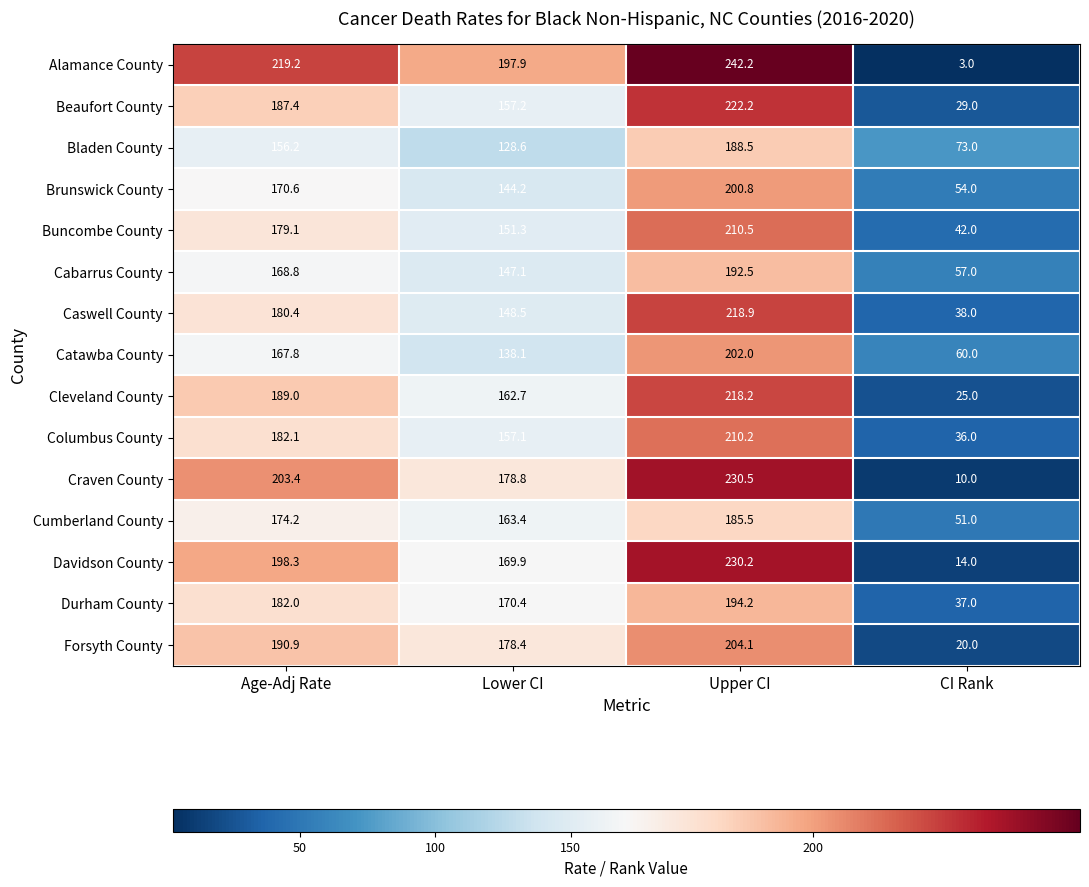

Between Lower CI and CI Rank, which series saw the biggest shift?

Alamance County